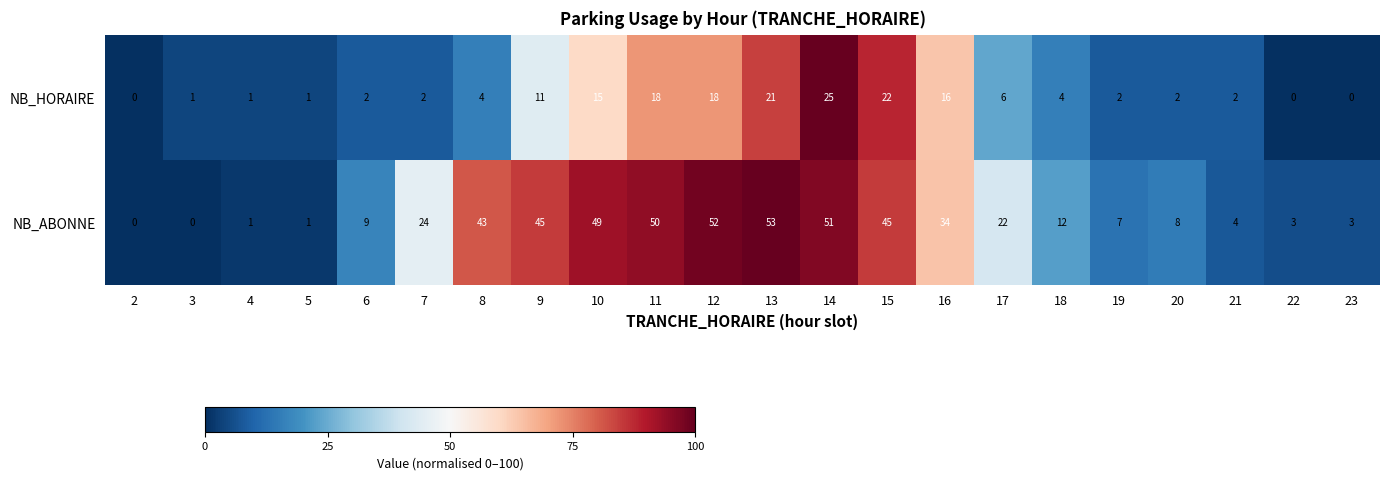

Rank the series by their average value, from highest to lowest.

NB_ABONNE, NB_HORAIRE